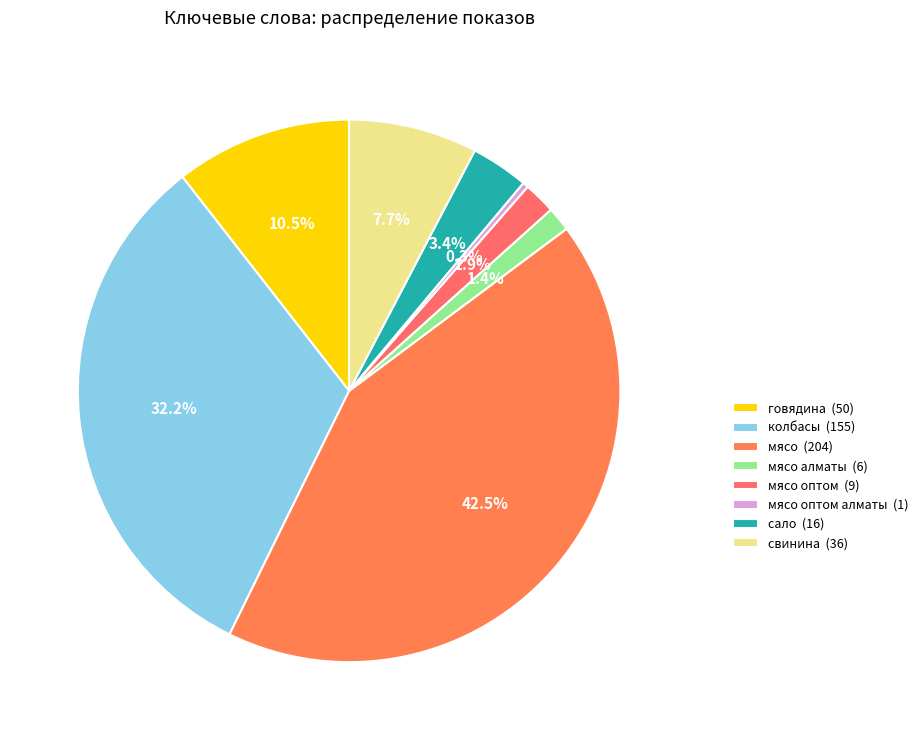

What is the smallest slice in the pie chart?

мясо оптом алматы (1)